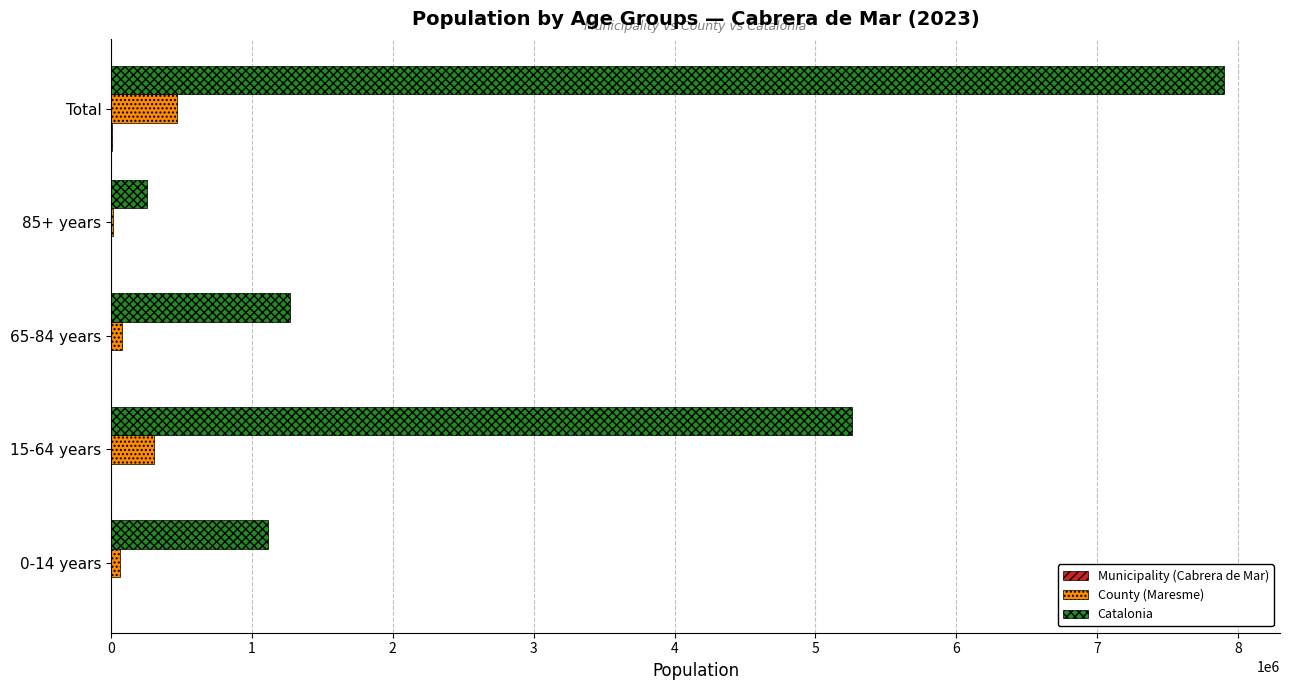

At which category does the chart reach its peak across all series?

Total